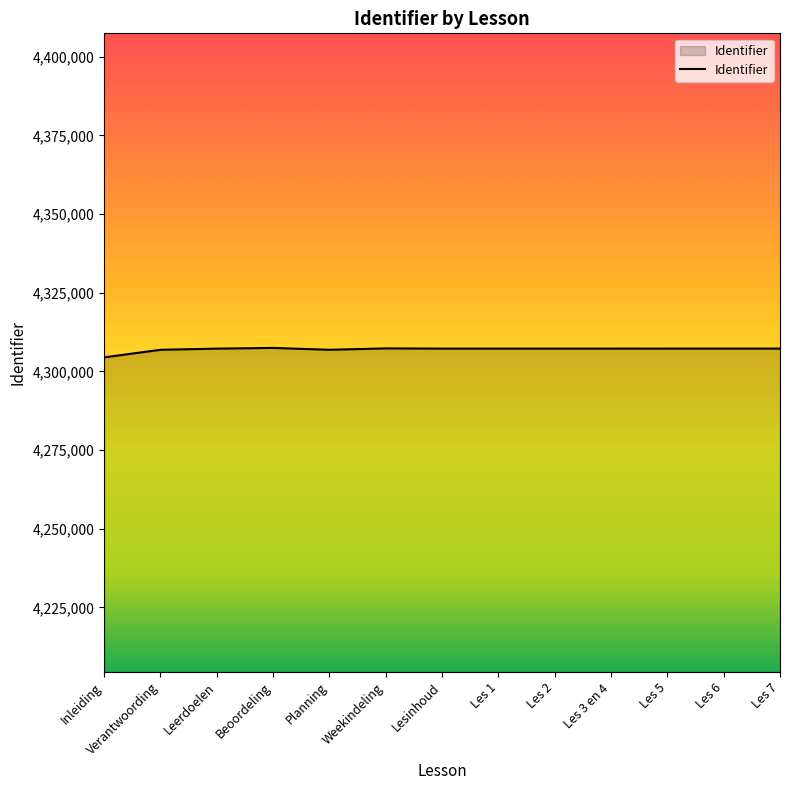

The chart shows a value of 2226757 at Beoordeling. True or false?

False